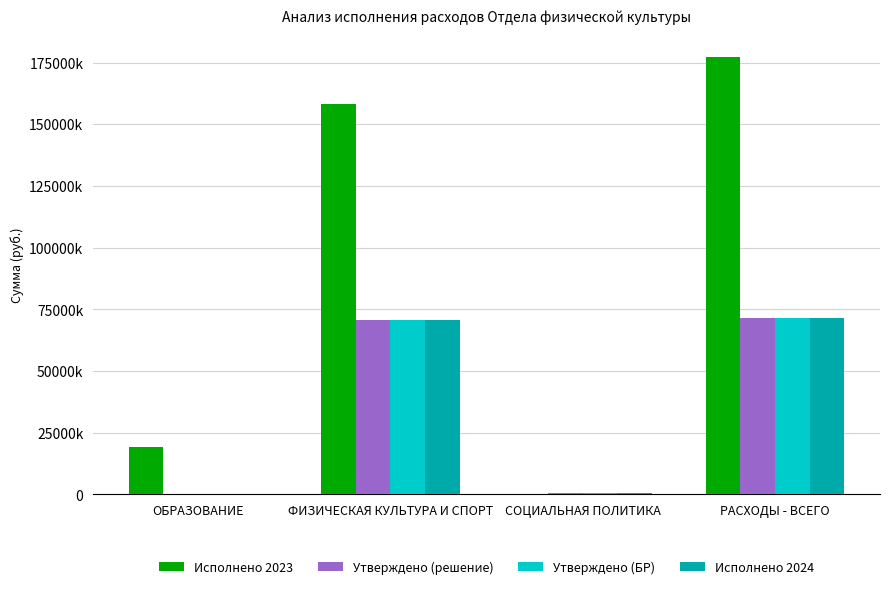

Is it true that Утверждено (решение) equals 481568.0 at СОЦИАЛЬНАЯ ПОЛИТИКА?

True